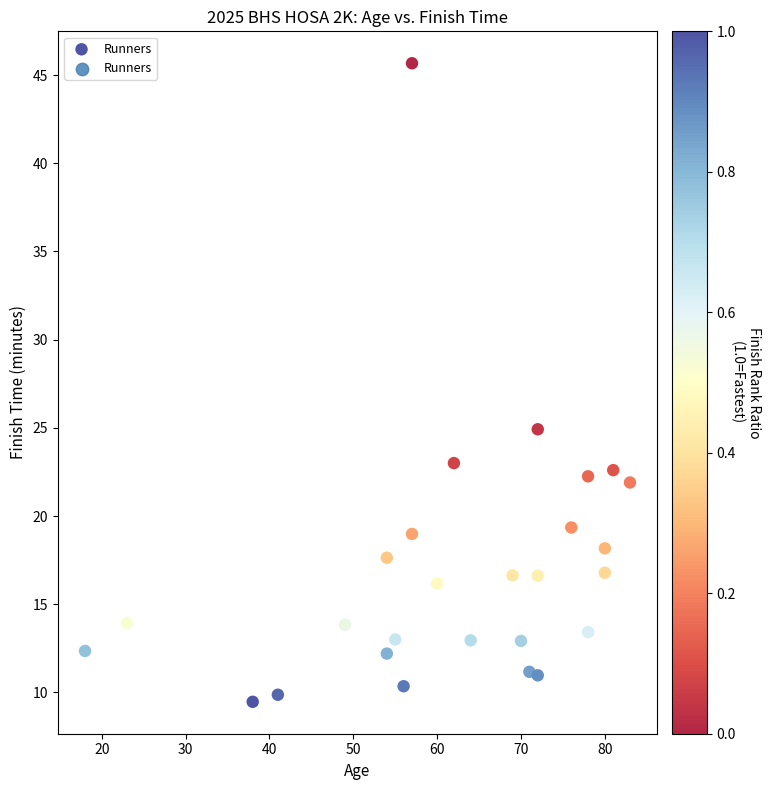

What Y value in the scatter plot is closest to 27?

24.9